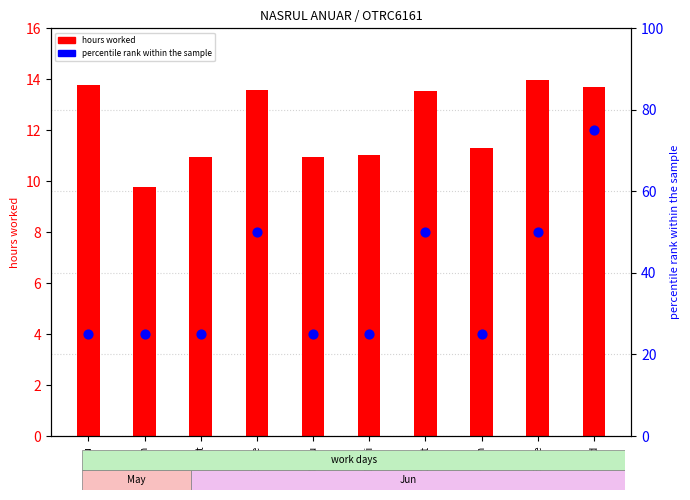

At how many categories does at least one series exceed 30?

4